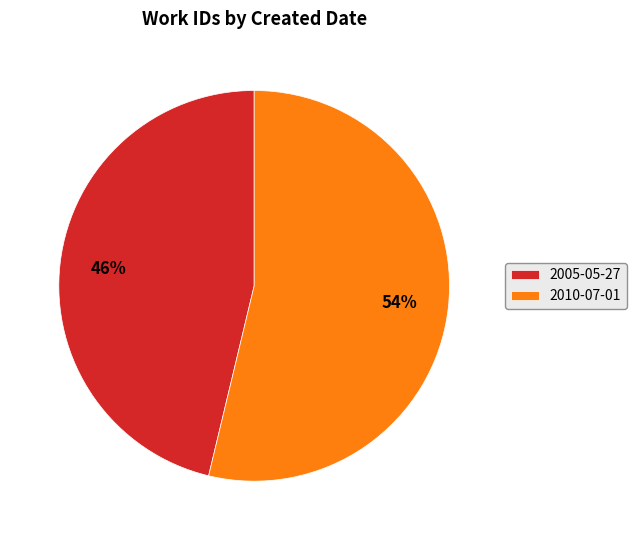

How many slices are in this pie chart?

2